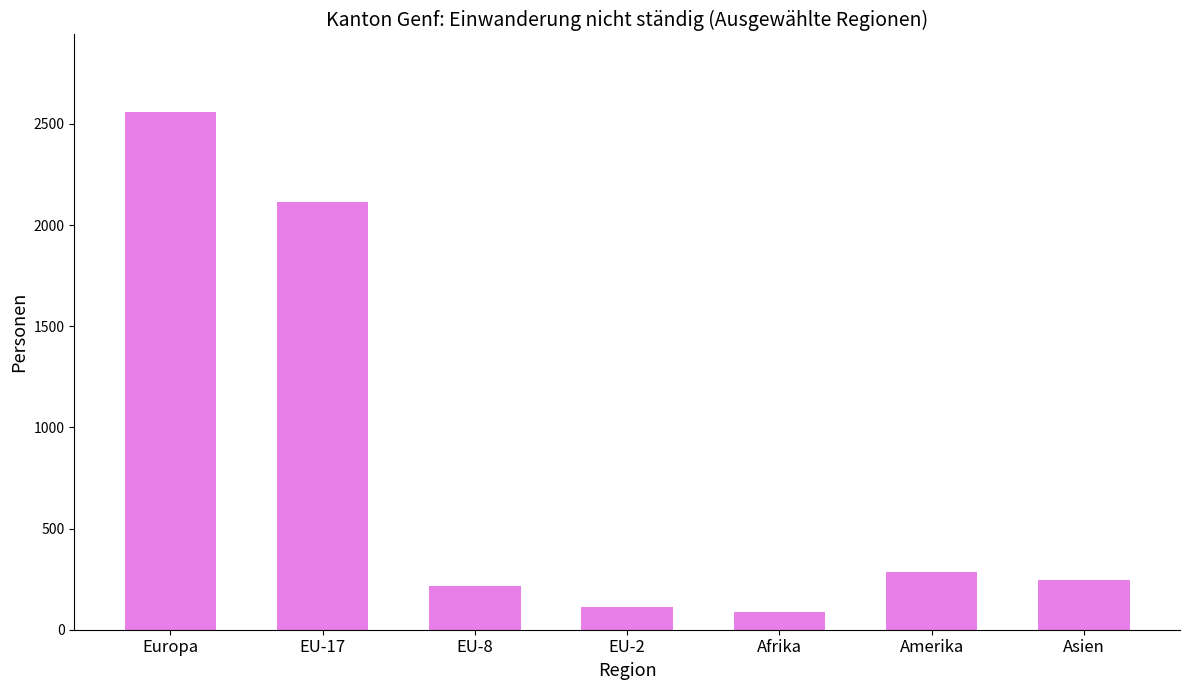

List the labels in order of value, smallest first.

Afrika, EU-2, EU-8, Asien, Amerika, EU-17, Europa